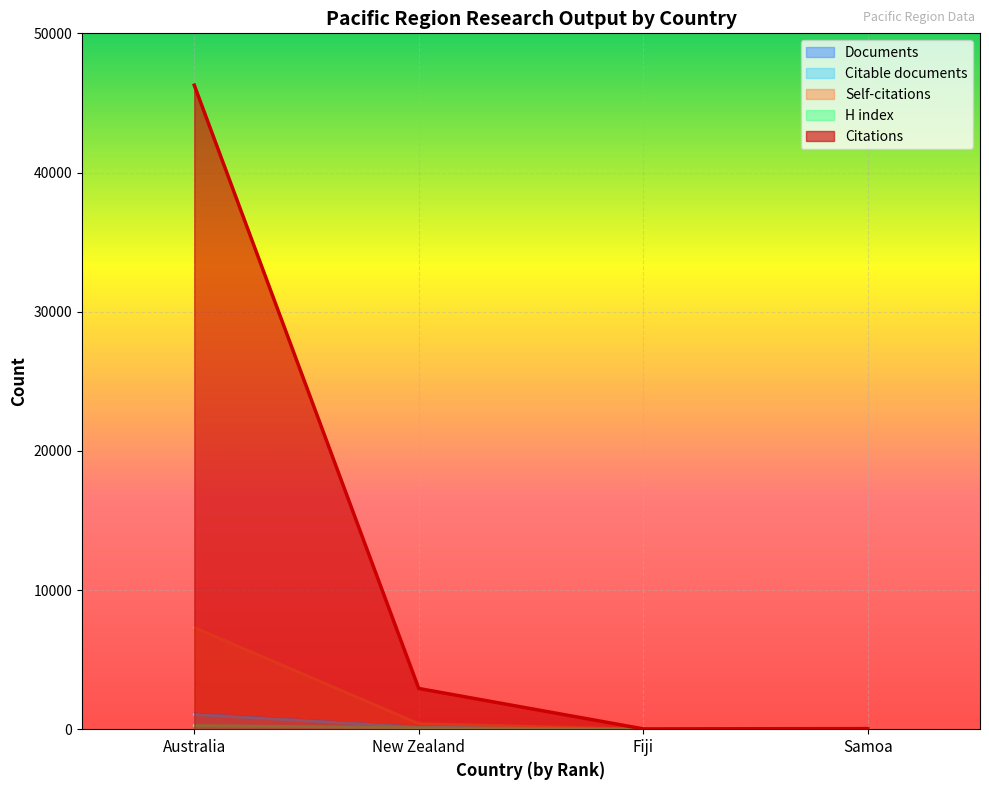

Which series has the largest total across all categories?

Citations